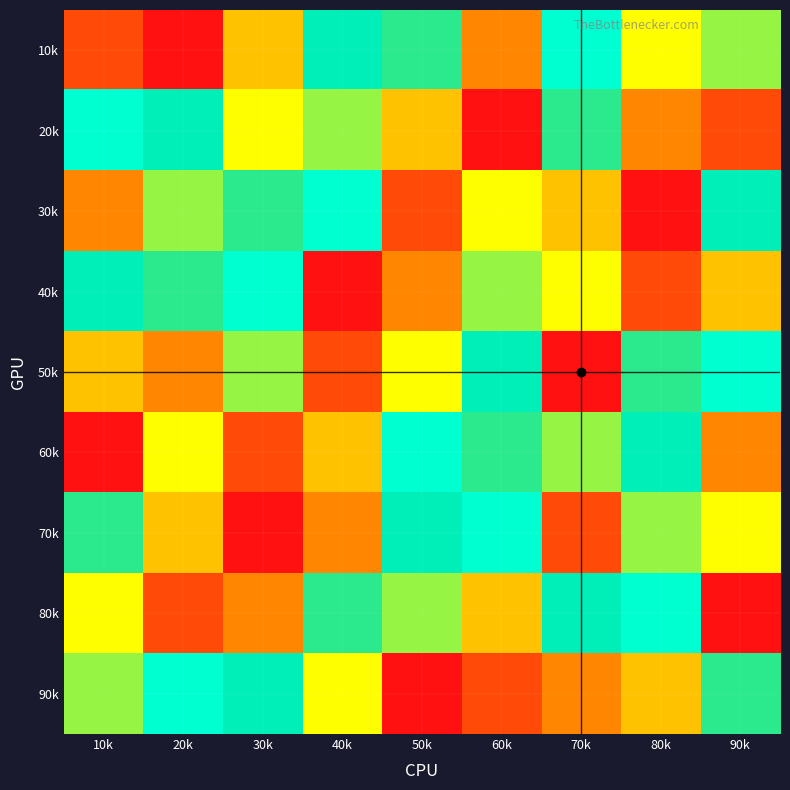

Reading left to right, extract all data points from this chart.

10k: 10k=8	20k=9	30k=6	40k=2	50k=3	60k=7	70k=1	80k=5	90k=4
20k: 10k=1	20k=2	30k=5	40k=4	50k=6	60k=9	70k=3	80k=7	90k=8
30k: 10k=7	20k=4	30k=3	40k=1	50k=8	60k=5	70k=6	80k=9	90k=2
40k: 10k=2	20k=3	30k=1	40k=9	50k=7	60k=4	70k=5	80k=8	90k=6
50k: 10k=6	20k=7	30k=4	40k=8	50k=5	60k=2	70k=9	80k=3	90k=1
60k: 10k=9	20k=5	30k=8	40k=6	50k=1	60k=3	70k=4	80k=2	90k=7
70k: 10k=3	20k=6	30k=9	40k=7	50k=2	60k=1	70k=8	80k=4	90k=5
80k: 10k=5	20k=8	30k=7	40k=3	50k=4	60k=6	70k=2	80k=1	90k=9
90k: 10k=4	20k=1	30k=2	40k=5	50k=9	60k=8	70k=7	80k=6	90k=3